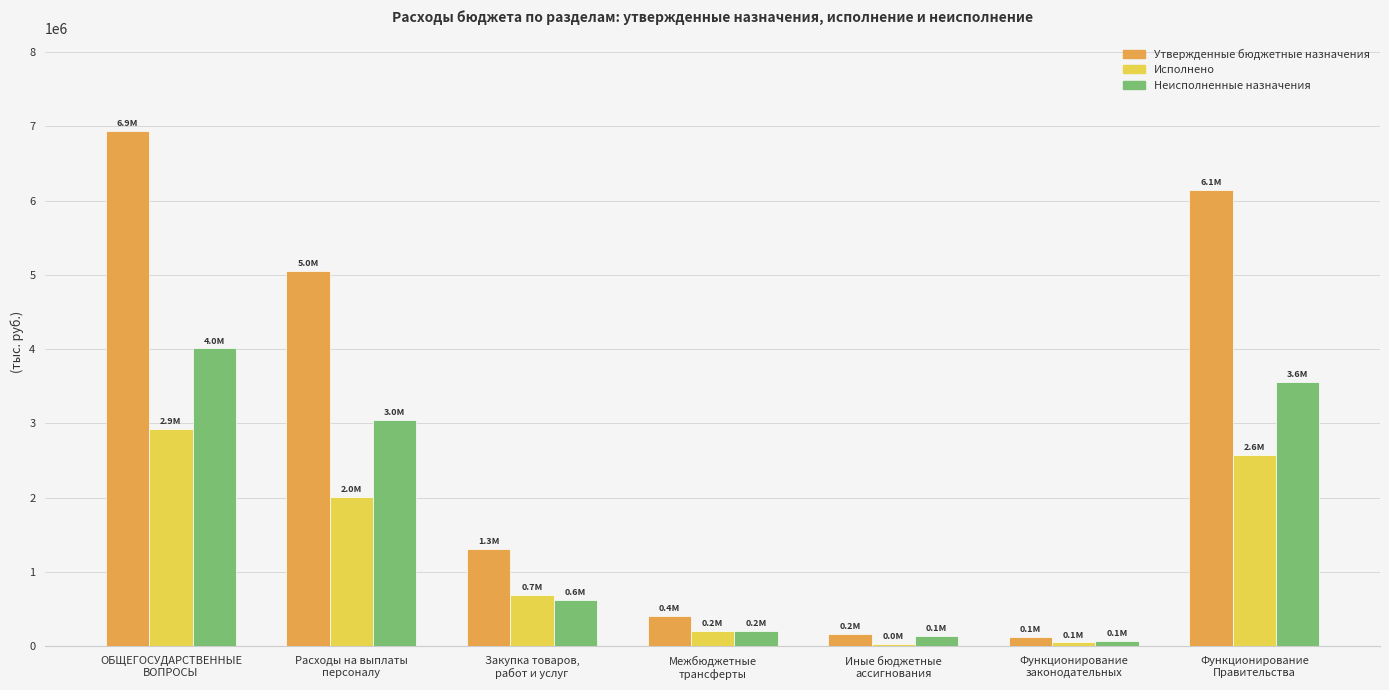

Does the chart contain stacked bars?

No